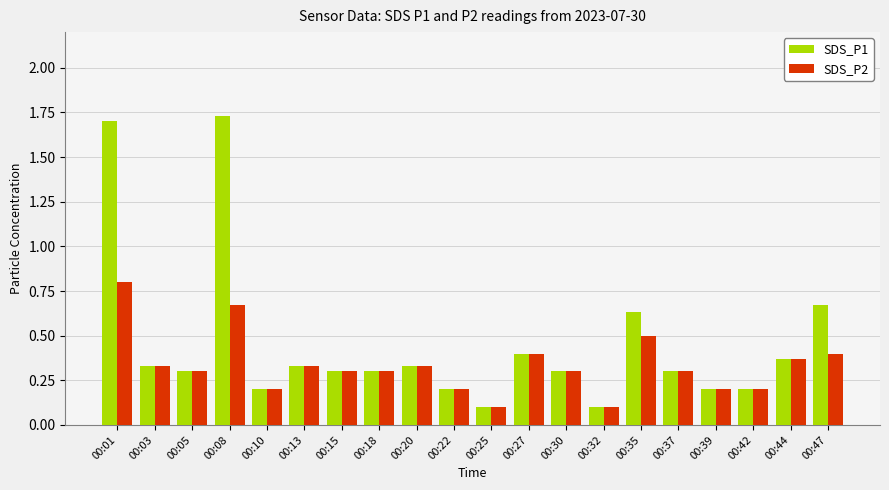

List the series in order of their peak value, lowest first.

SDS_P2, SDS_P1